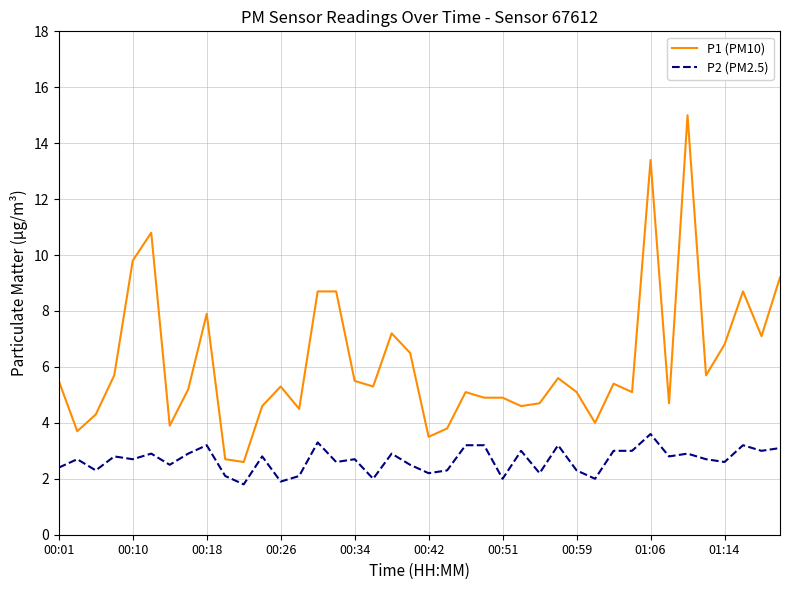

List the series in order of their peak value, highest first.

P1 (PM10), P2 (PM2.5)